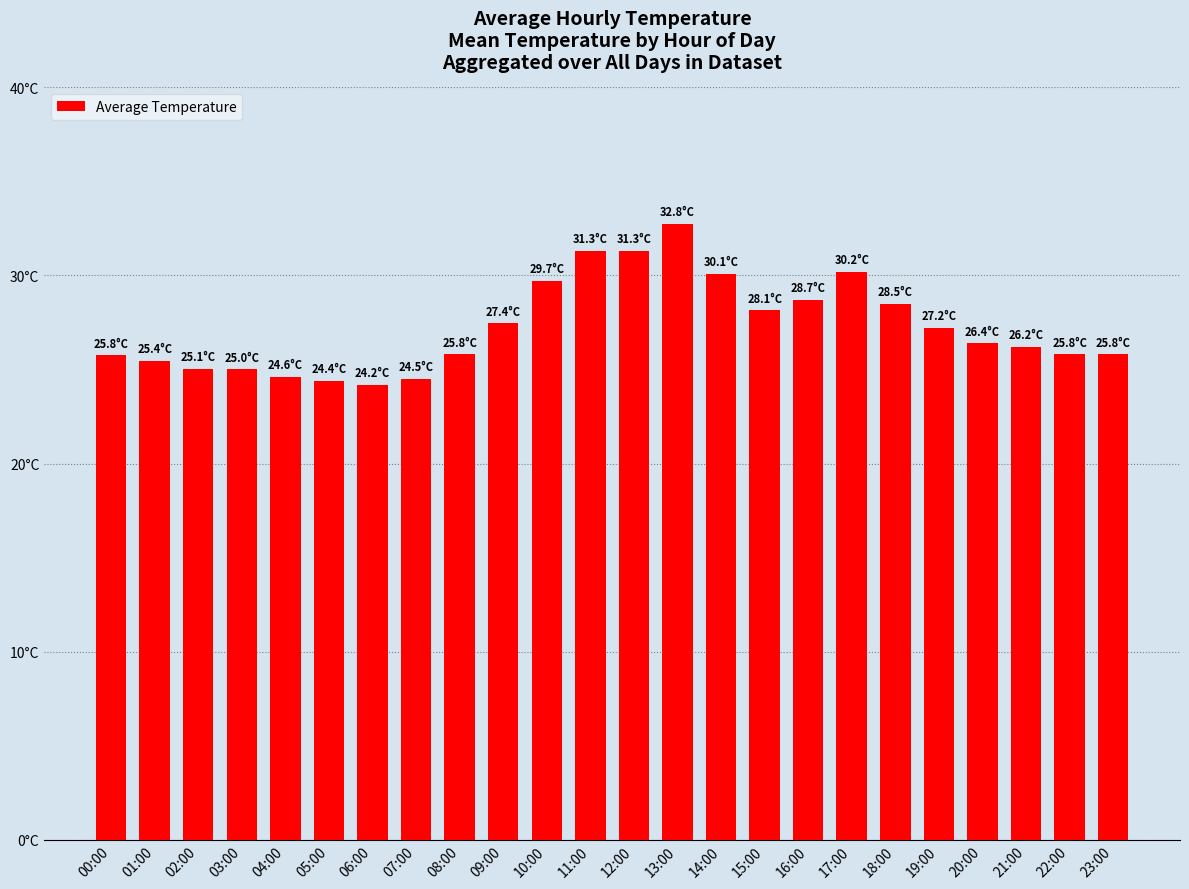

The value at 22:00 is 14.5. True or false?

False